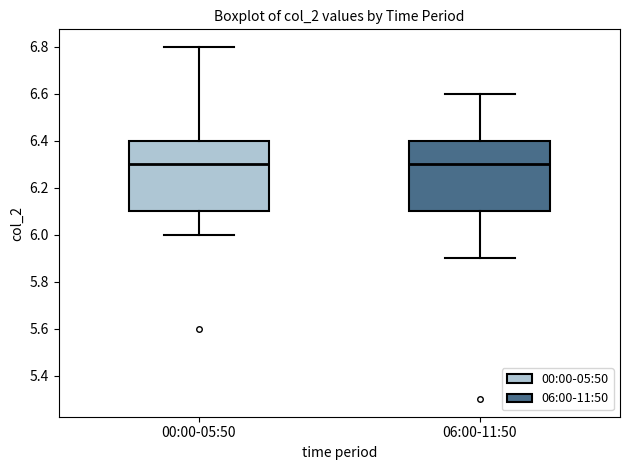

Reading left to right, read every box against the y-axis: the position of its median line, the range the box covers, and the ends of its whiskers. The values are not printed on the chart, so give them approximately, as read against the axis.

00:00-05:50: median 6.3, box 6.1 to 6.4, whiskers 6.0 to 6.8
06:00-11:50: median 6.3, box 6.1 to 6.4, whiskers 5.9 to 6.6